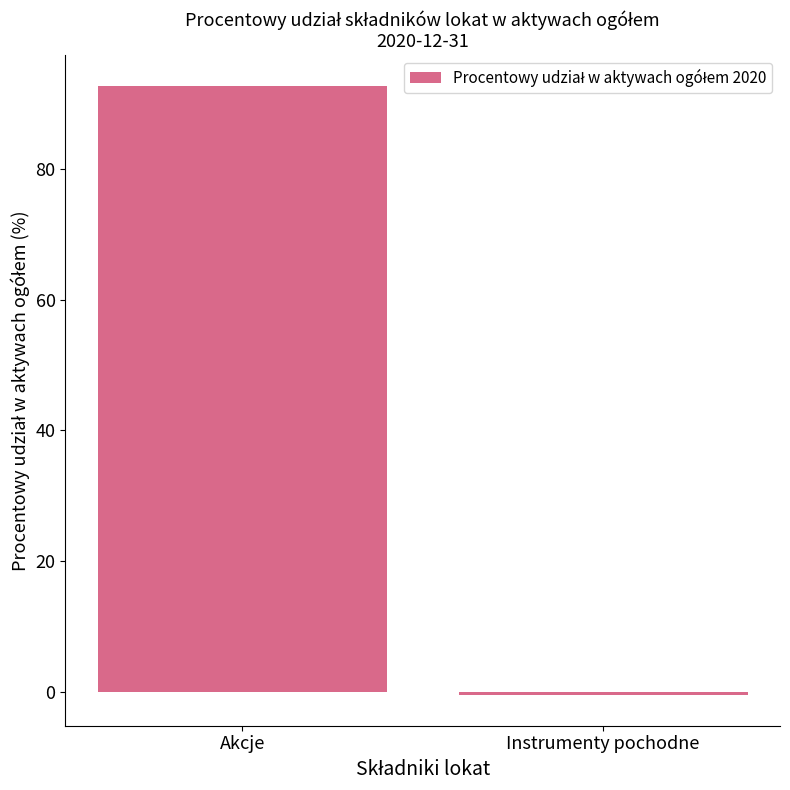

Reading left to right, list all the values displayed in this chart.

Akcje=92.8	Instrumenty pochodne=-0.5